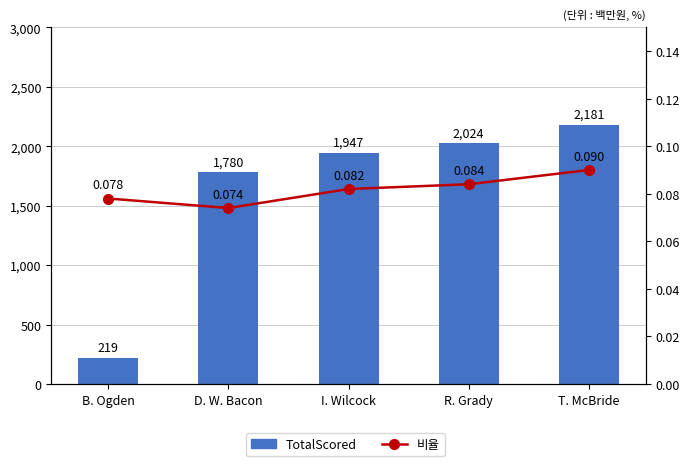

Which series has the largest total across all categories?

TotalScored